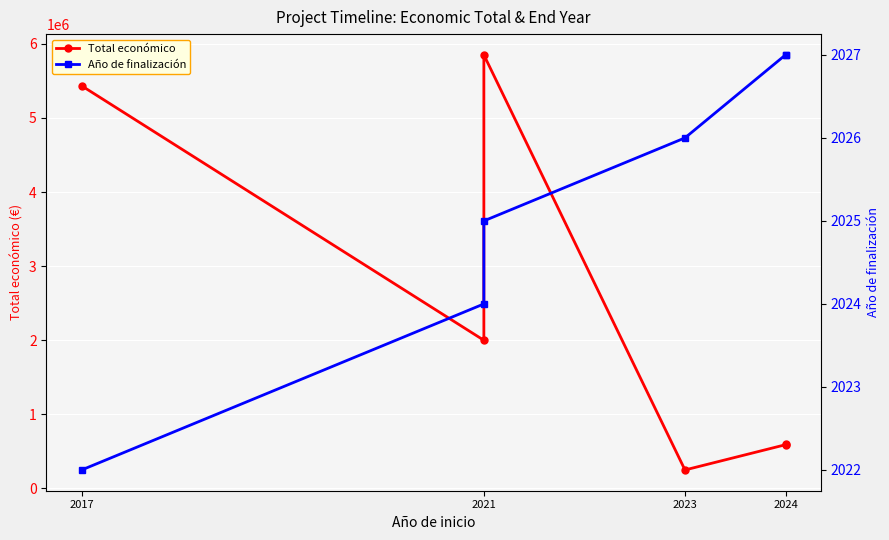

How many values in the Año de finalización series exceed 2026?

2